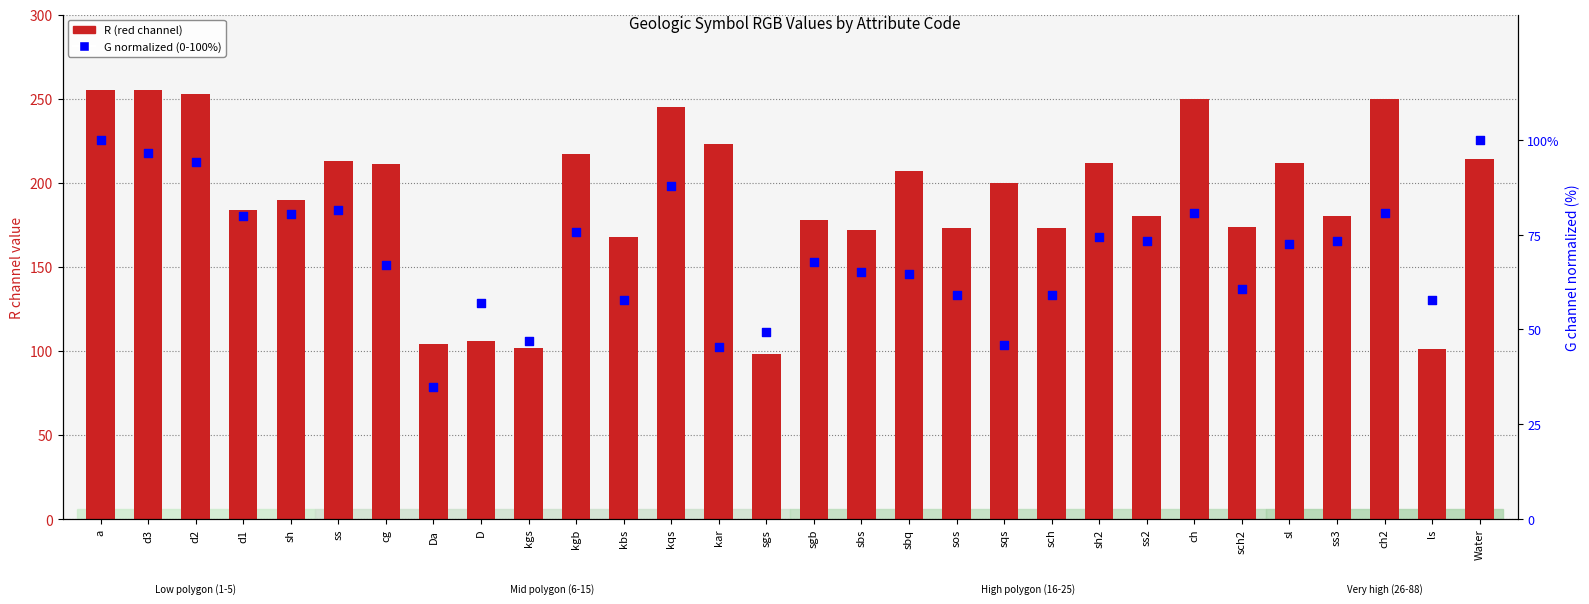

What are all the series names shown in the legend?

R (red channel), G normalized (0-100)